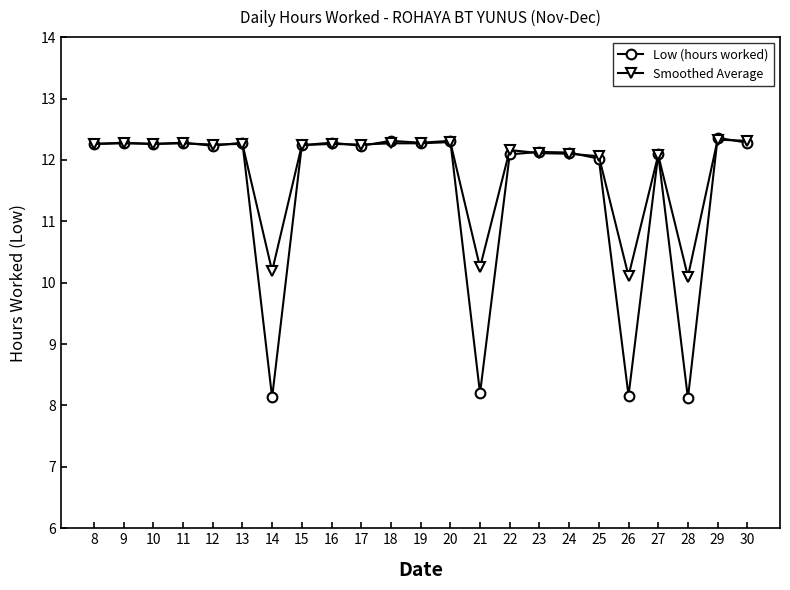

What is the sum of the Smoothed Average values at 9 and 30?

24.6